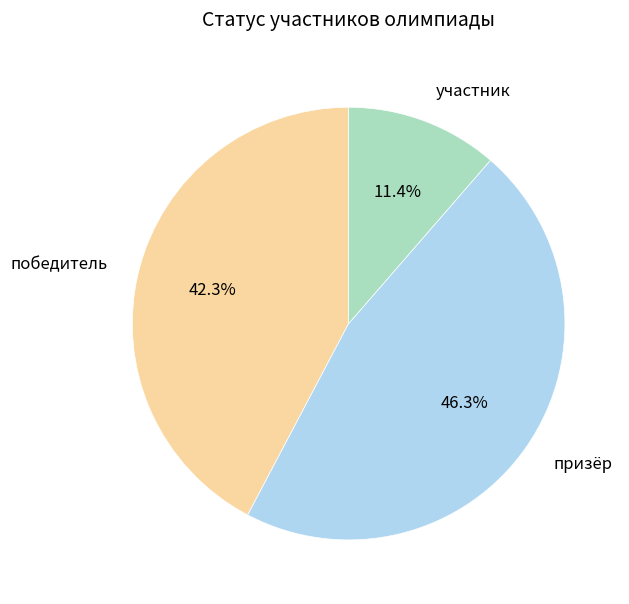

Is it true that победитель is 48% of the pie?

False